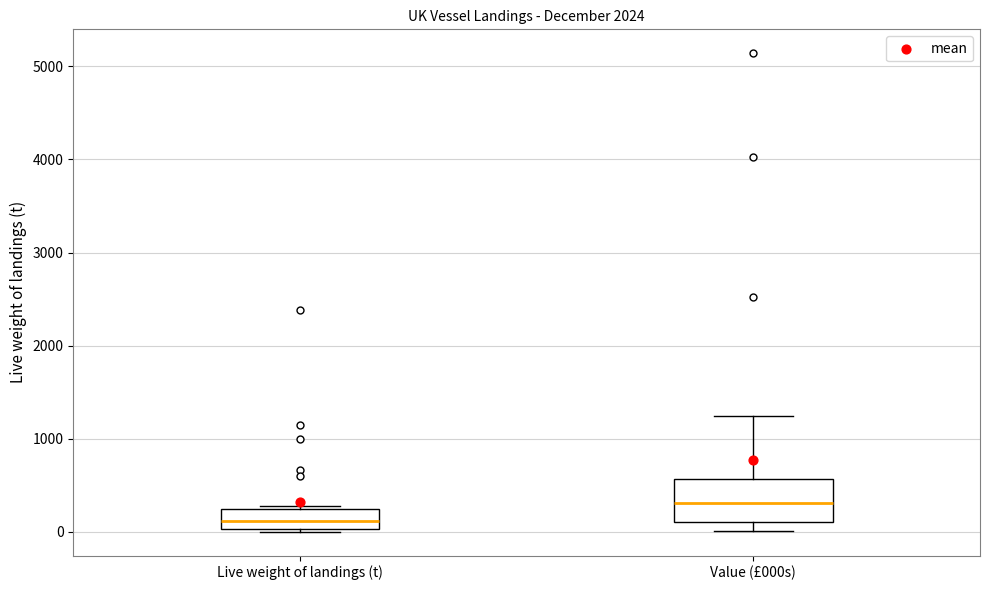

Reading left to right, read every box against the y-axis: the position of its median line, the range the box covers, and the ends of its whiskers. The values are not printed on the chart, so give them approximately, as read against the axis.

Live weight of landings (t): median 100, box 0 to 200, whiskers 0 (just below the box's lower edge) to 300
Value (£000s): median 300, box 100 to 600, whiskers 0 to 1200